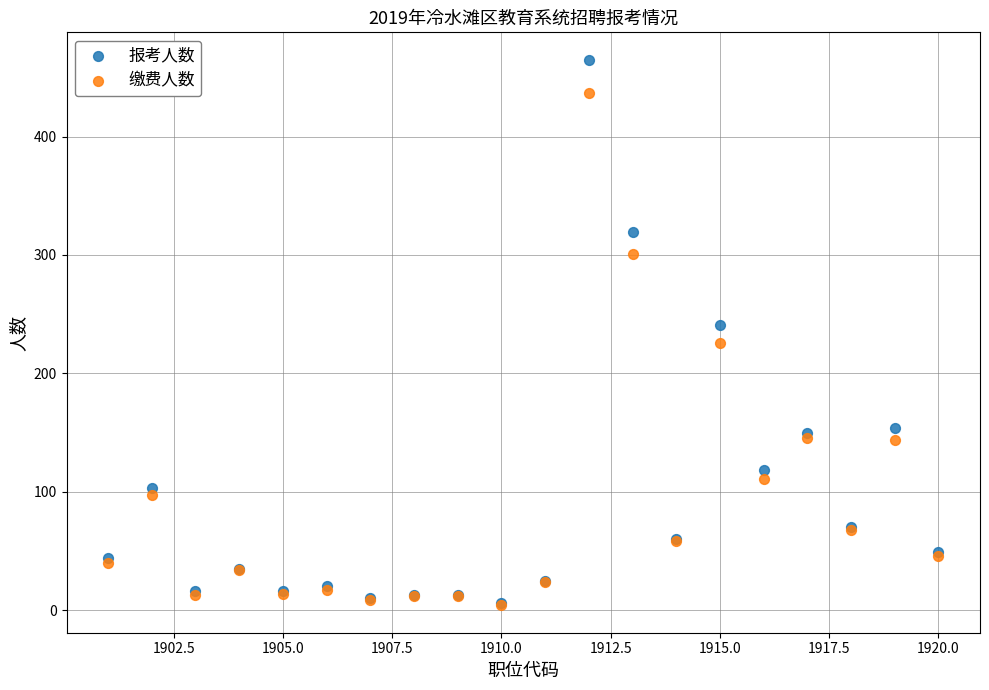

In the 缴费人数 series, what Y value is closest to 220?

226